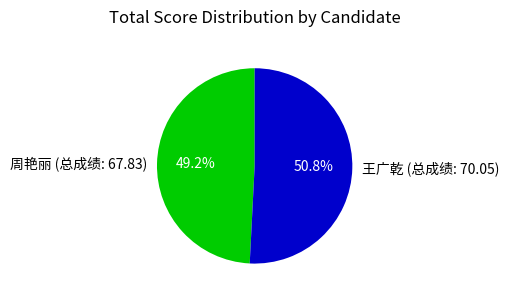

How many slices are in this pie chart?

2